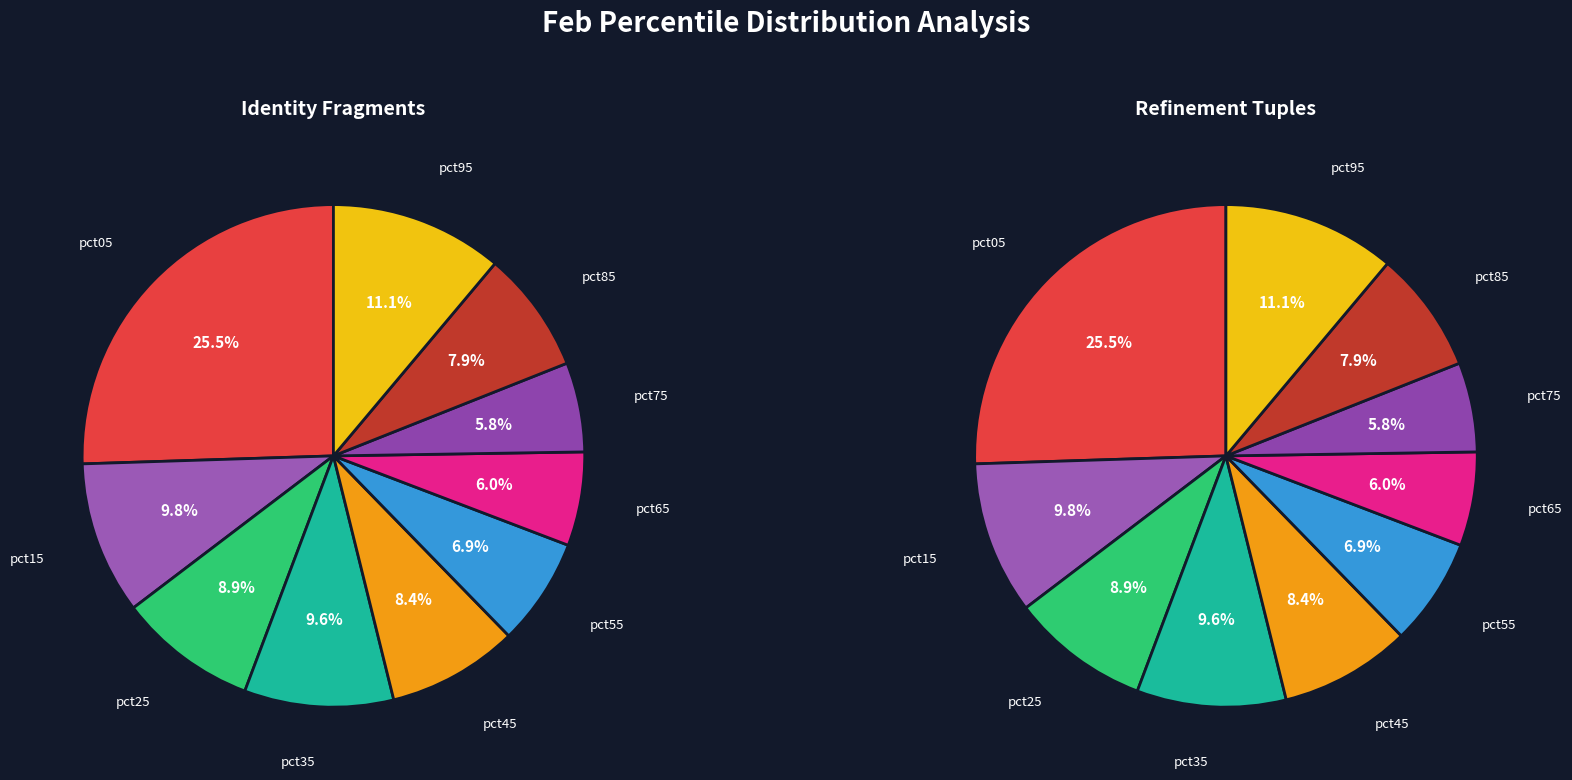

What is the smallest slice in the pie chart?

pct75